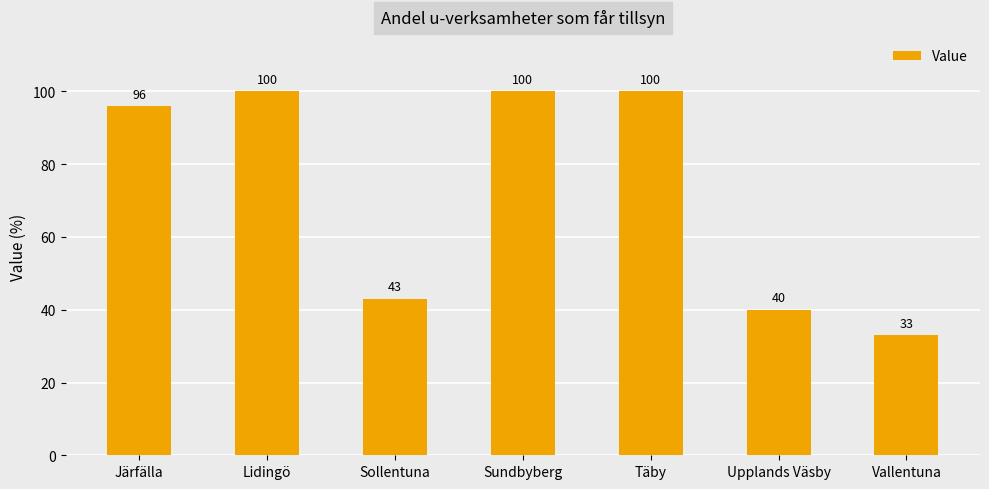

Reading left to right, what are all the values shown in this chart?

Järfälla=96	Lidingö=100	Sollentuna=43	Sundbyberg=100	Täby=100	Upplands Väsby=40	Vallentuna=33